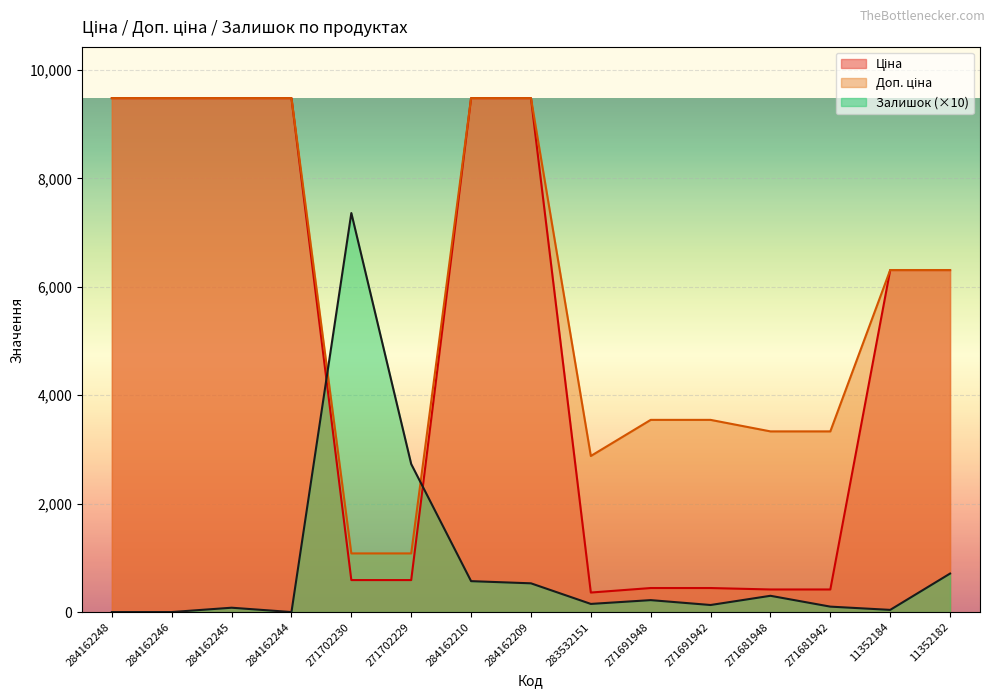

Which series has the largest total across all categories?

Доп. ціна